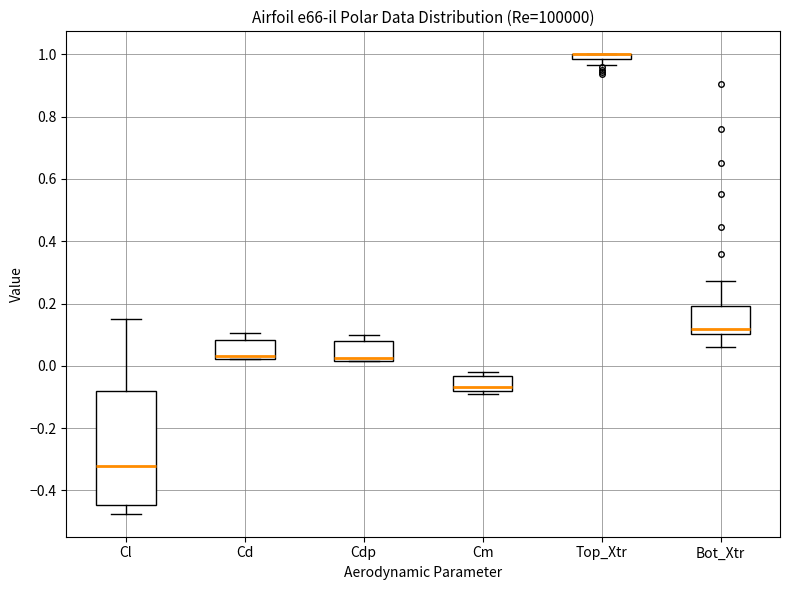

Where is the lower edge of the box for Cdp on the y-axis? The values are not printed on the chart, so give them approximately, as read against the axis.

0.02